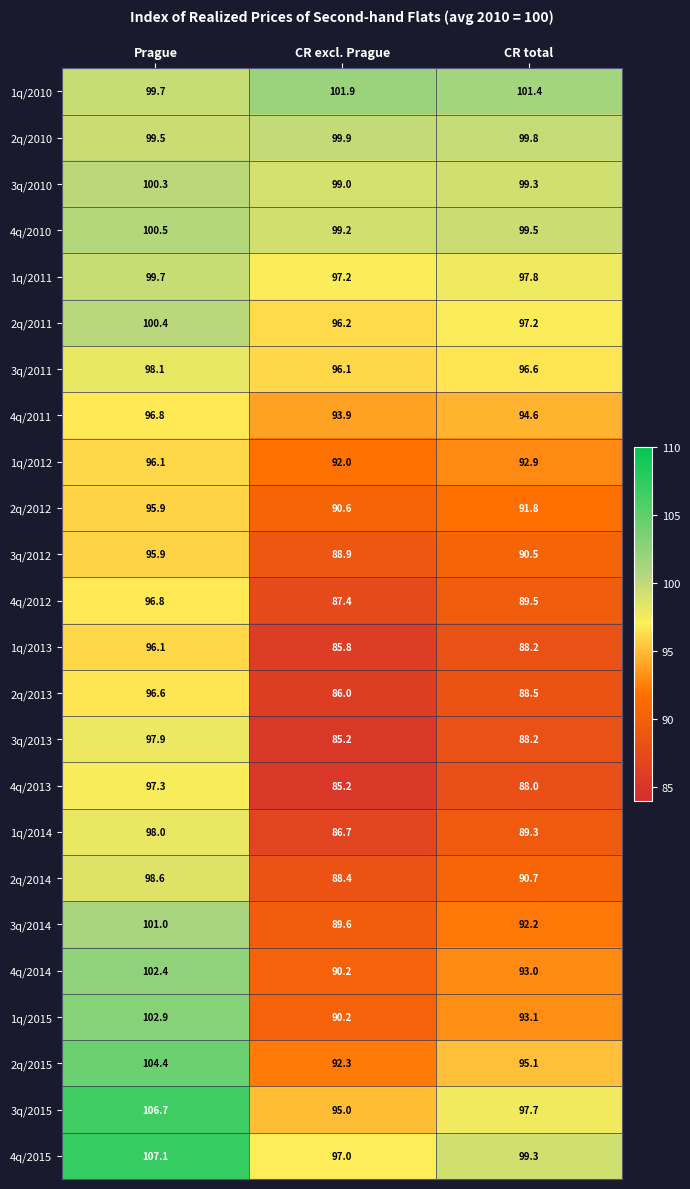

At which label does 4q/2013 reach its minimum?

CR excl. Prague